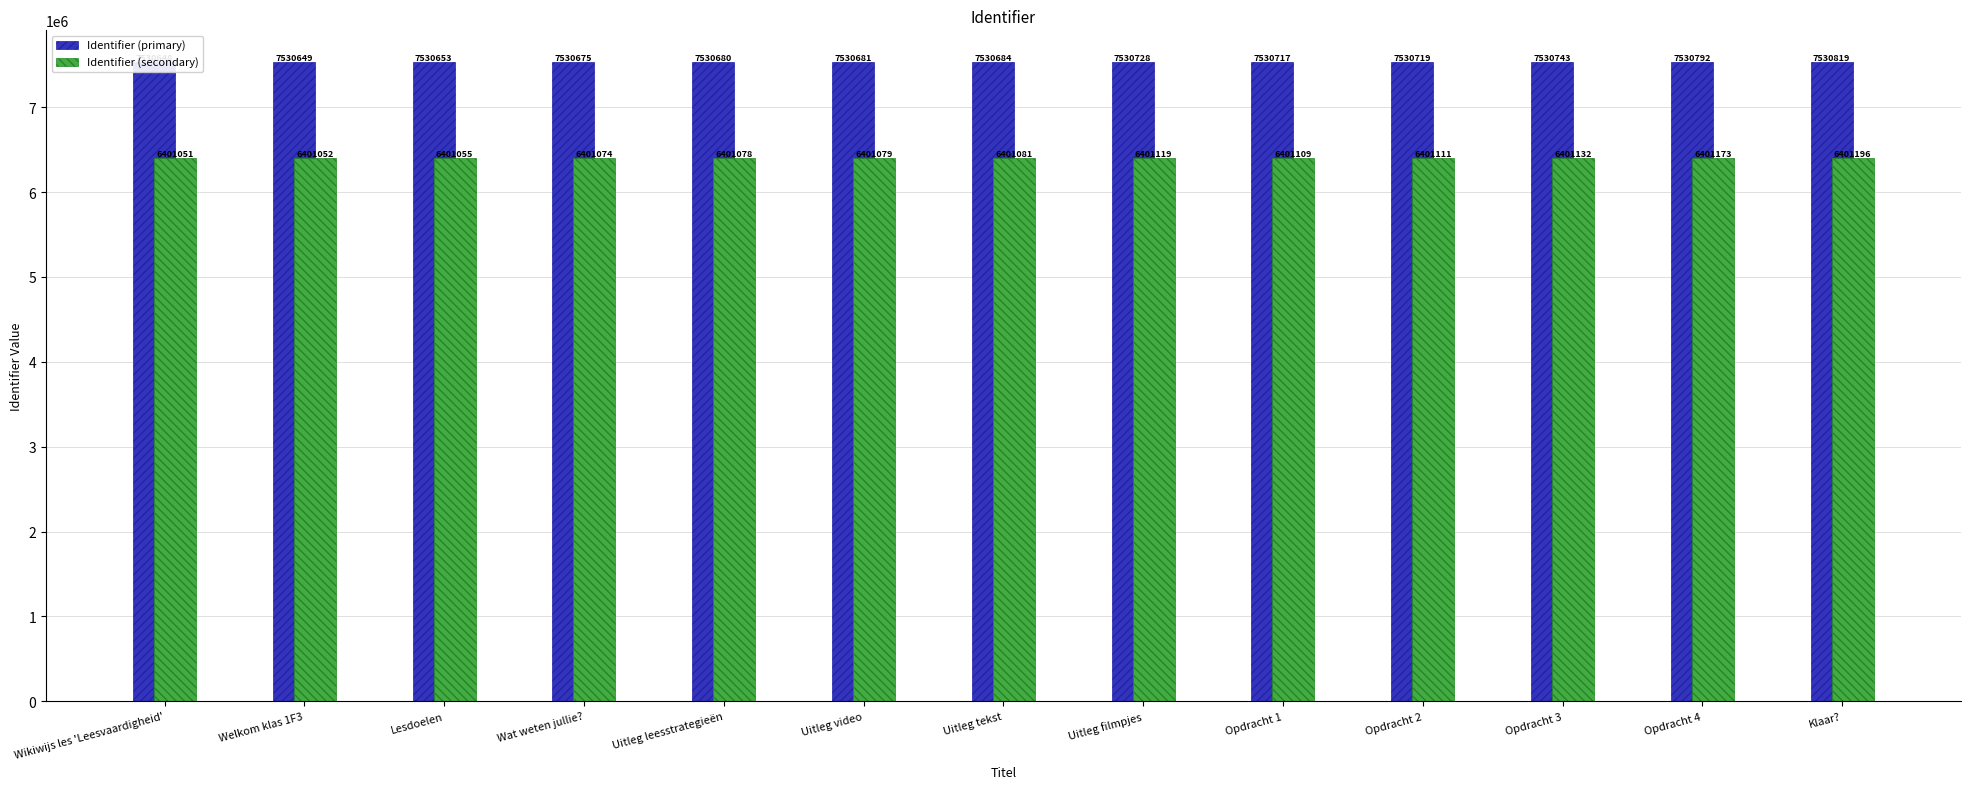

How many bars are there in total?

26